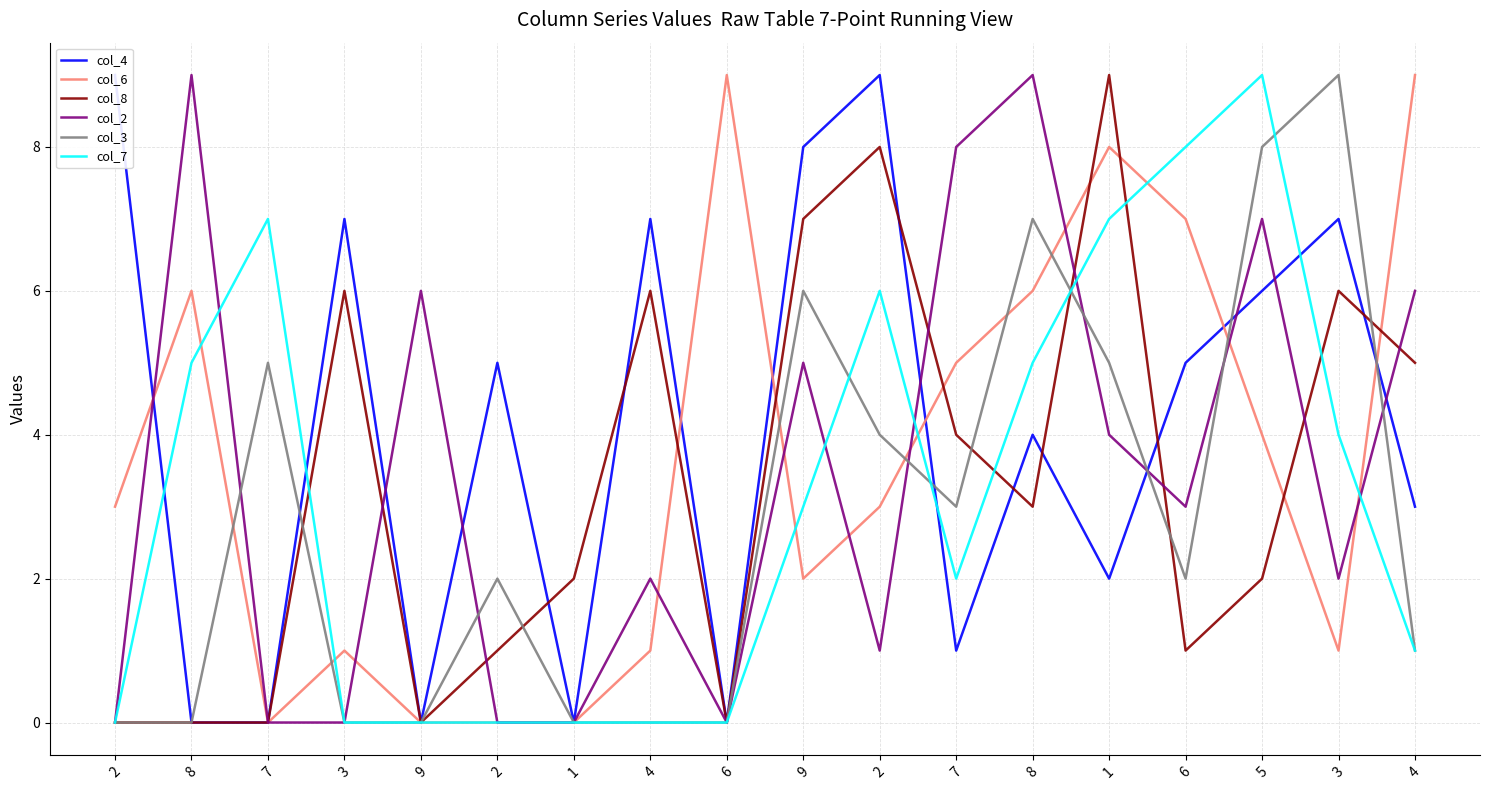

What is the difference between the maximum and minimum values in the col_4 series?

9